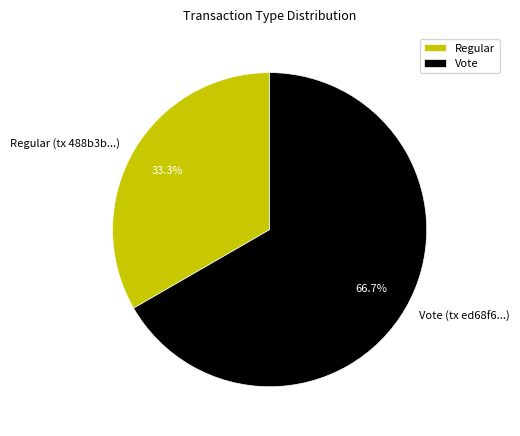

Is there a majority slice in this chart?

Yes